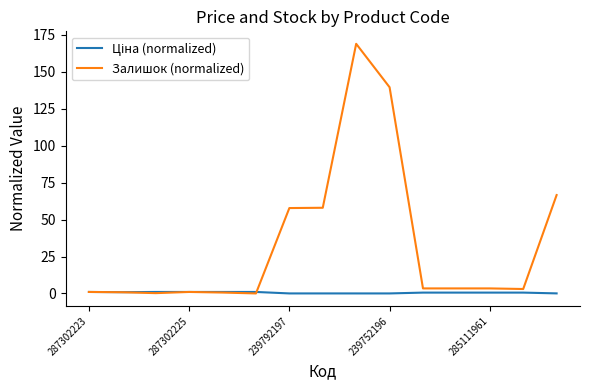

Which series has the widest spread of values?

Залишок (normalized)